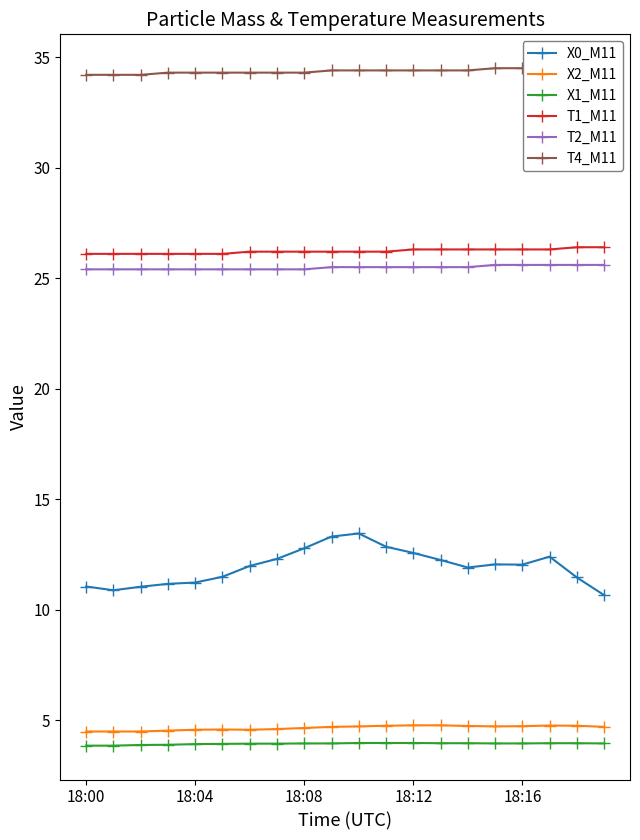

What is the minimum value for T2_M11?

25.4